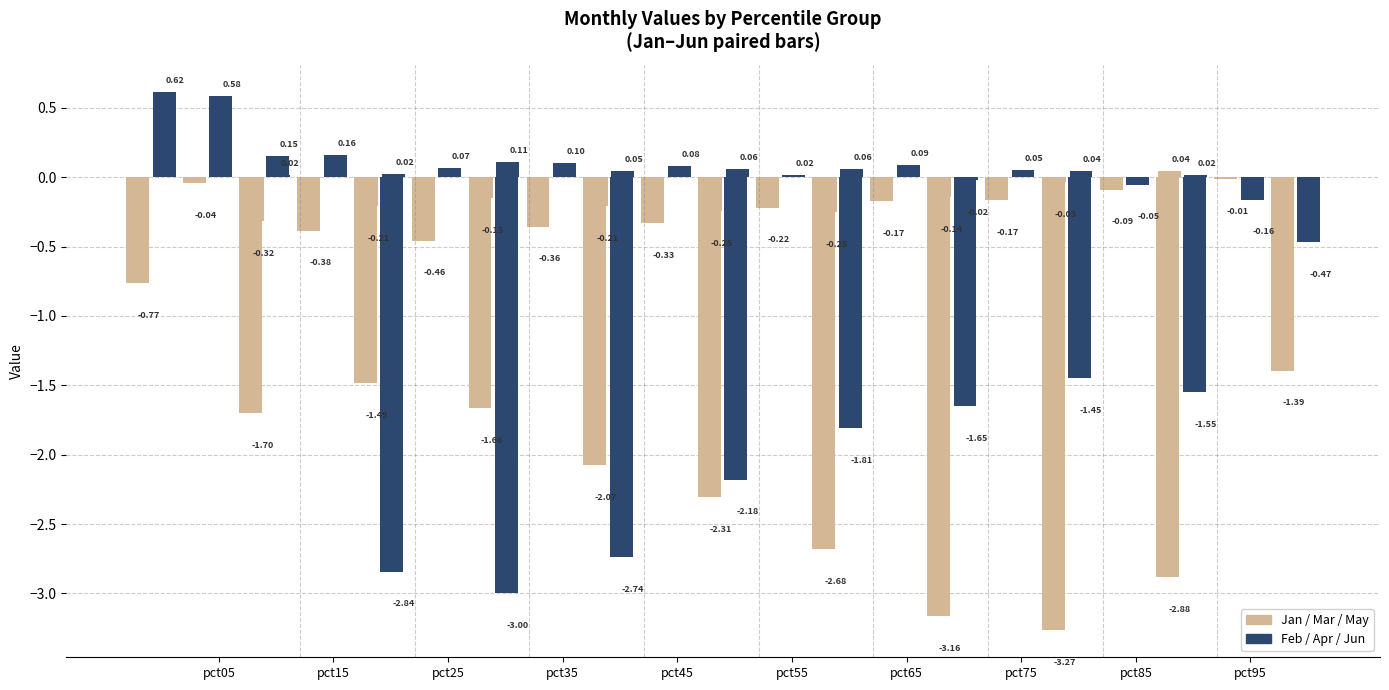

What is the spread (max minus min) of values at pct05?

2.3